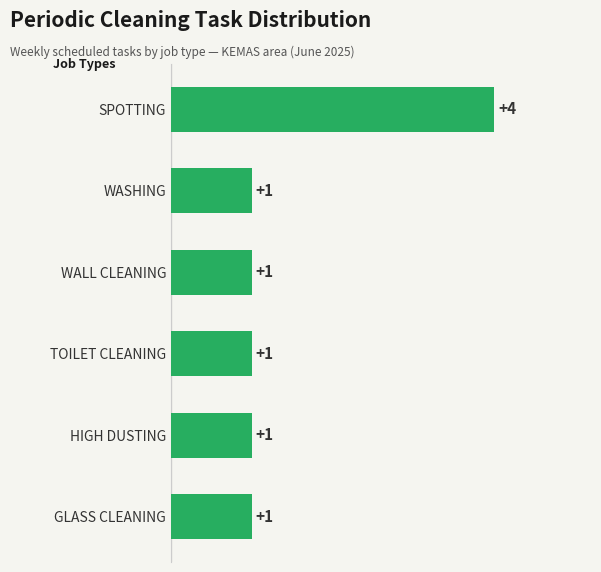

What is the maximum value shown in the chart?

4